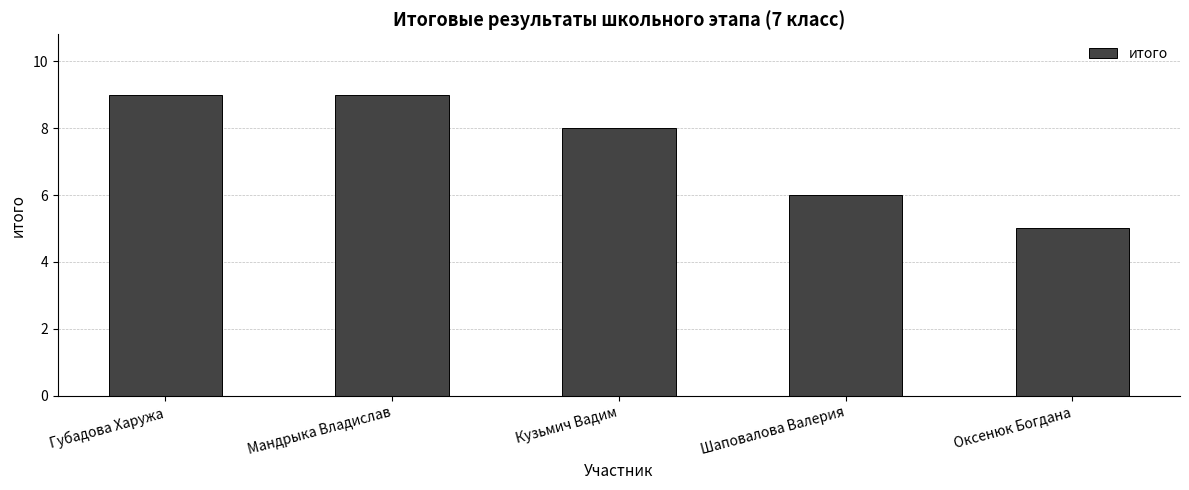

Reading left to right, list all the values displayed in this chart.

Губадова Харужа=9	Мандрыка Владислав=9	Кузьмич Вадим=8	Шаповалова Валерия=6	Оксенюк Богдана=5